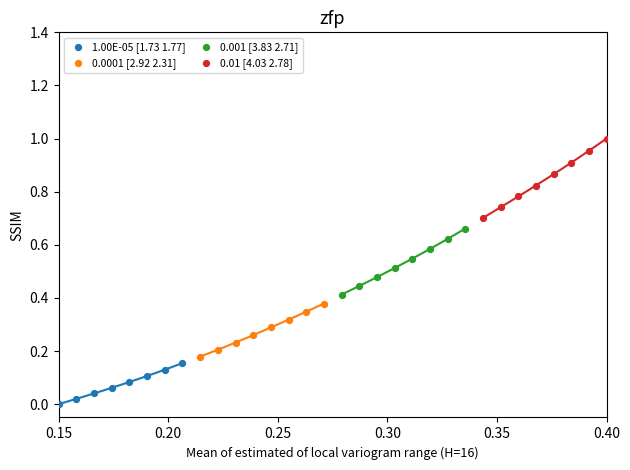

What are all the series names shown in the legend?

1.00E-05 [1.73 1.77], 0.0001 [2.92 2.31], 0.001 [3.83 2.71], 0.01 [4.03 2.78]